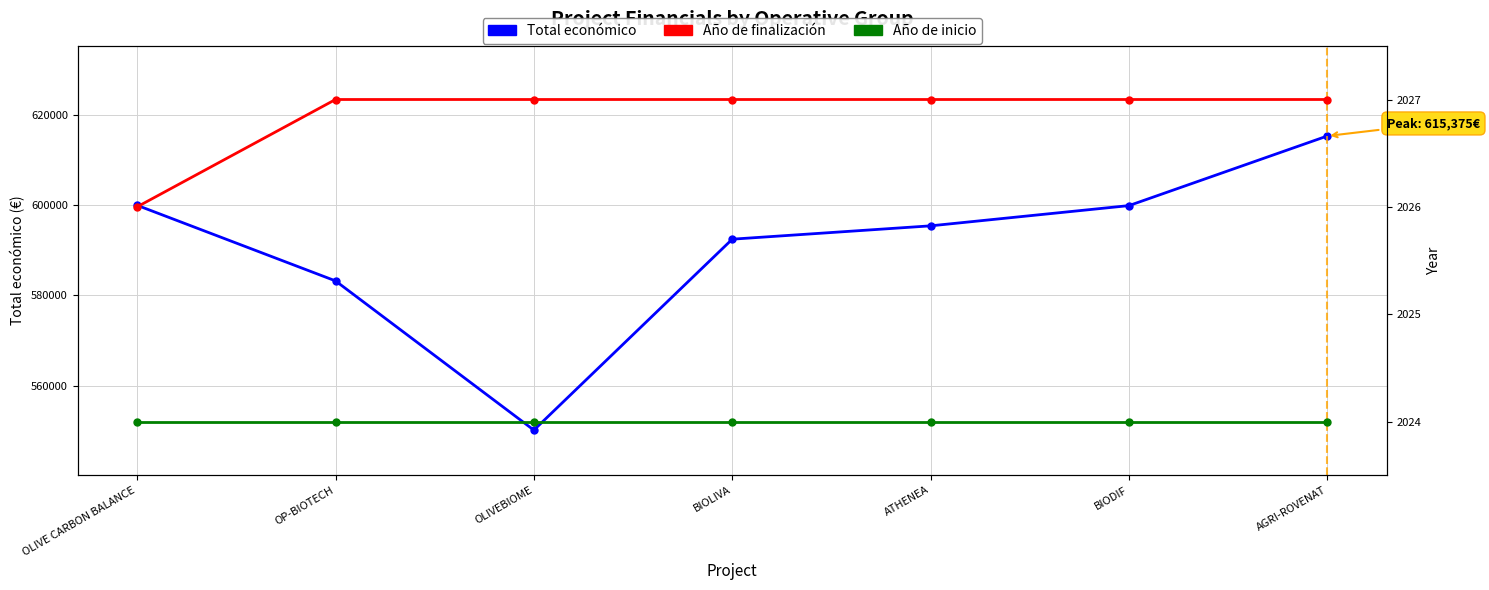

What is the minimum value for Total económico?

550111